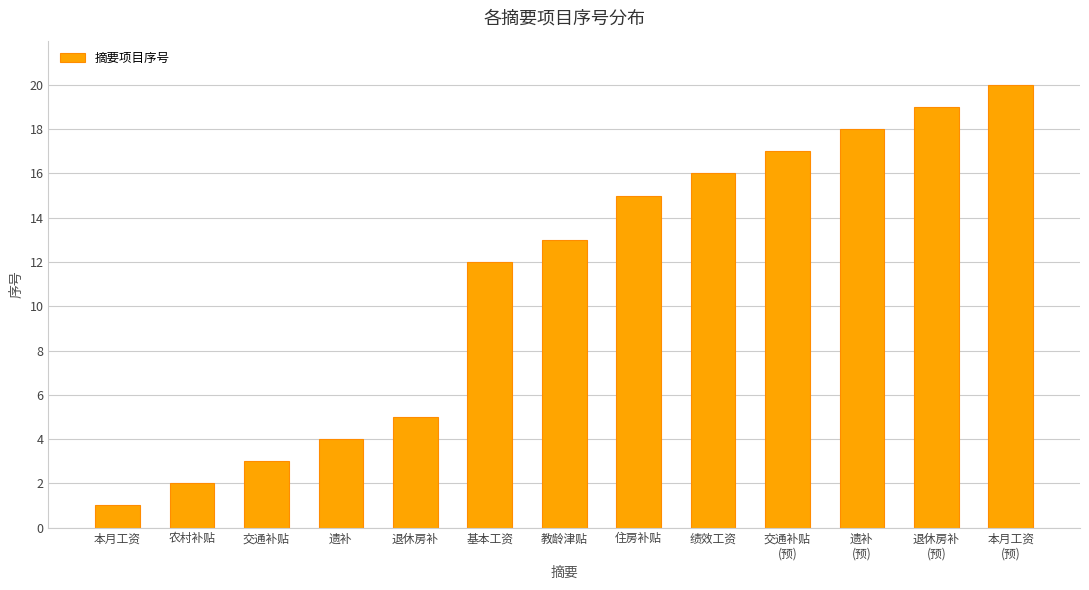

List the labels in order of value, largest first.

本月工资
(预), 退休房补
(预), 遗补
(预), 交通补贴
(预), 绩效工资, 住房补贴, 教龄津贴, 基本工资, 退休房补, 遗补, 交通补贴, 农村补贴, 本月工资